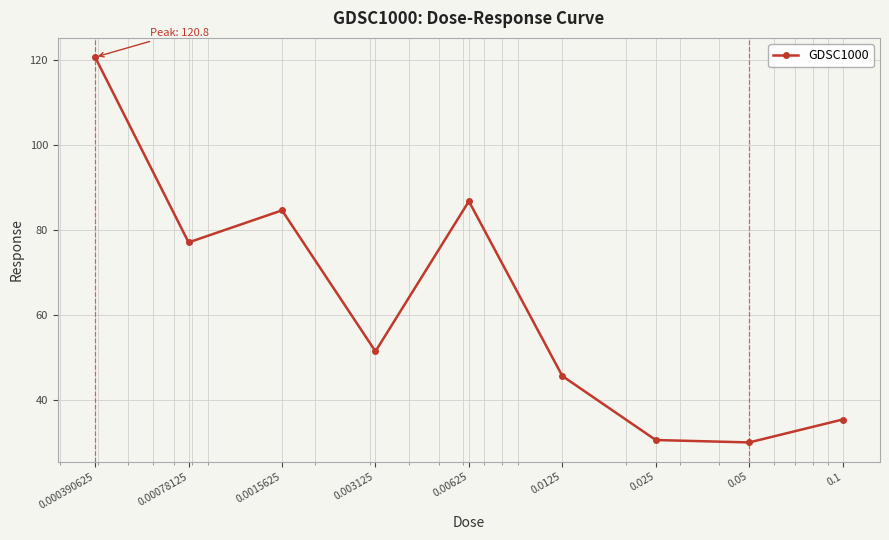

What is the difference between the second highest and second lowest values?

56.3